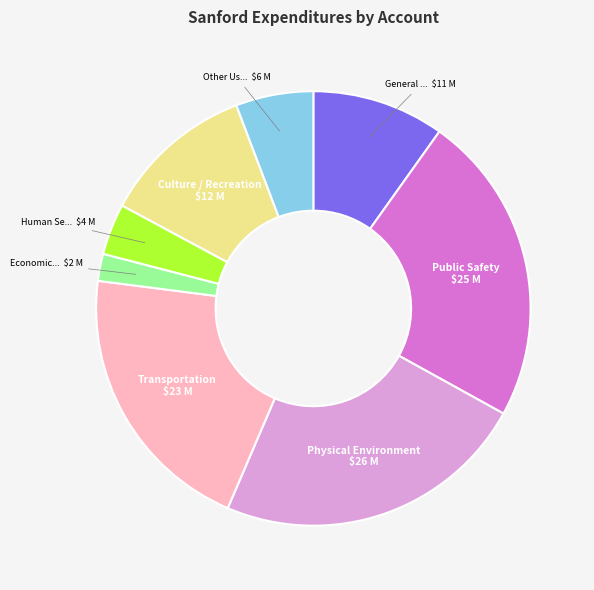

Is there any slice that represents more than half of the pie?

No